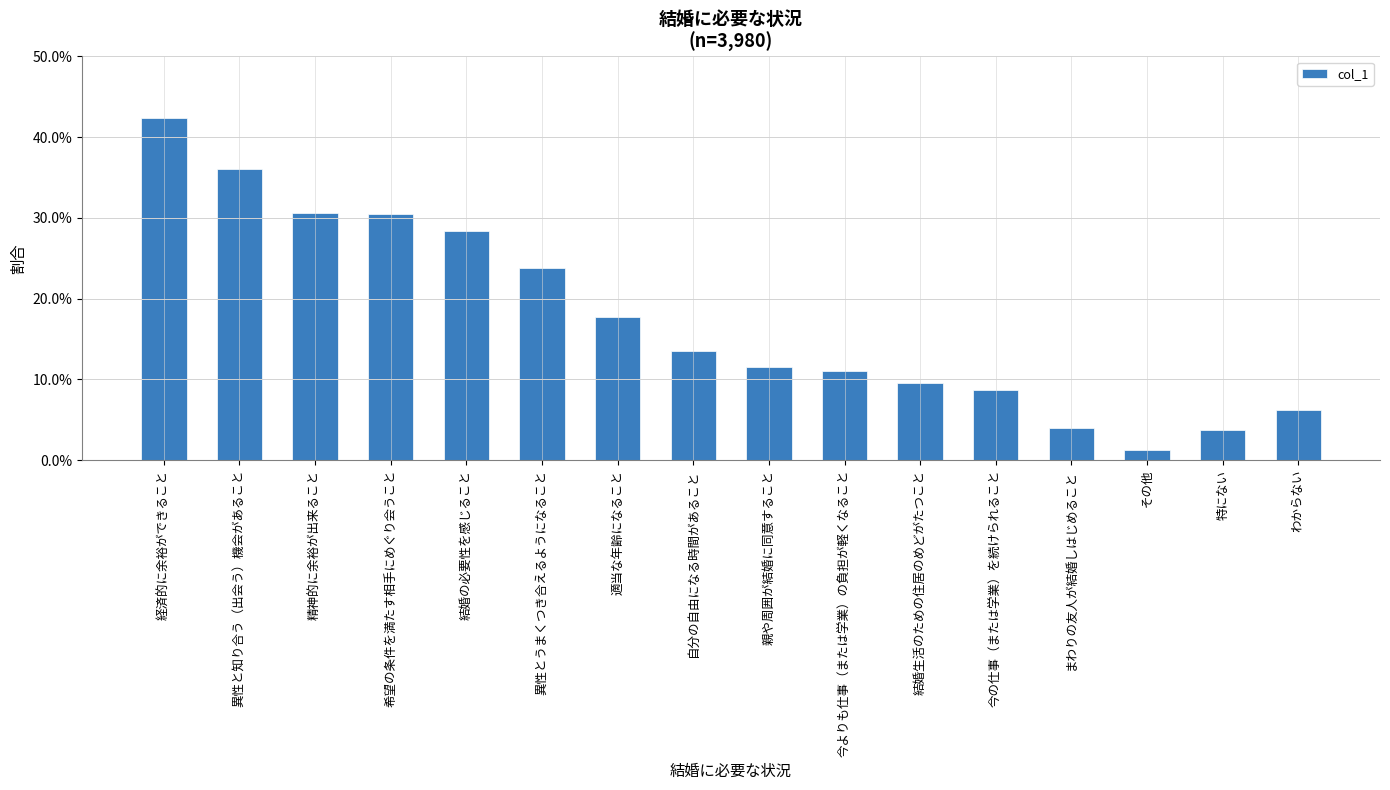

What is the difference between the maximum and minimum values?

0.4